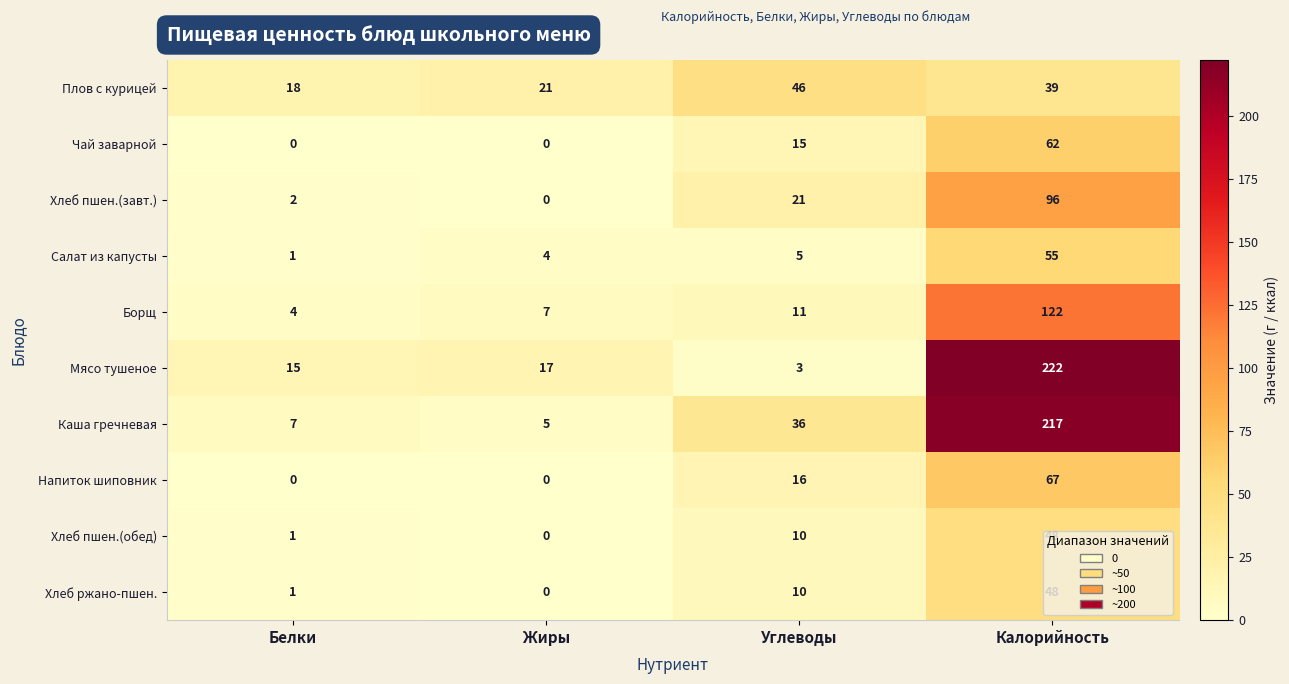

What is the approximate value of Чай заварной at Калорийность, to the nearest 10?

60